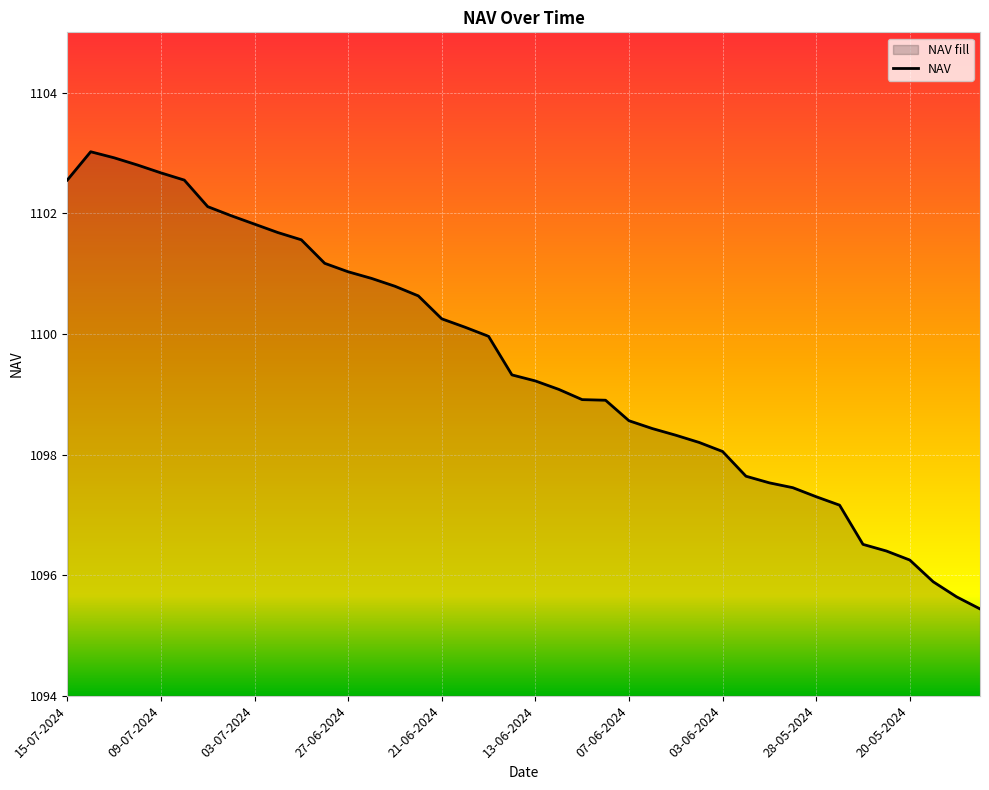

How many series are shown in this chart?

1